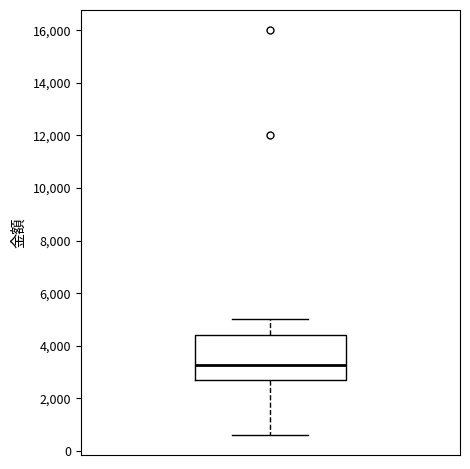

Read this box plot against the y-axis: the position of the median line, the range covered by the box, and the ends of both whiskers. The values are not printed on the chart, so give them approximately, as read against the axis.

median 3200, box 2800 to 4400, whiskers 600 to 5000